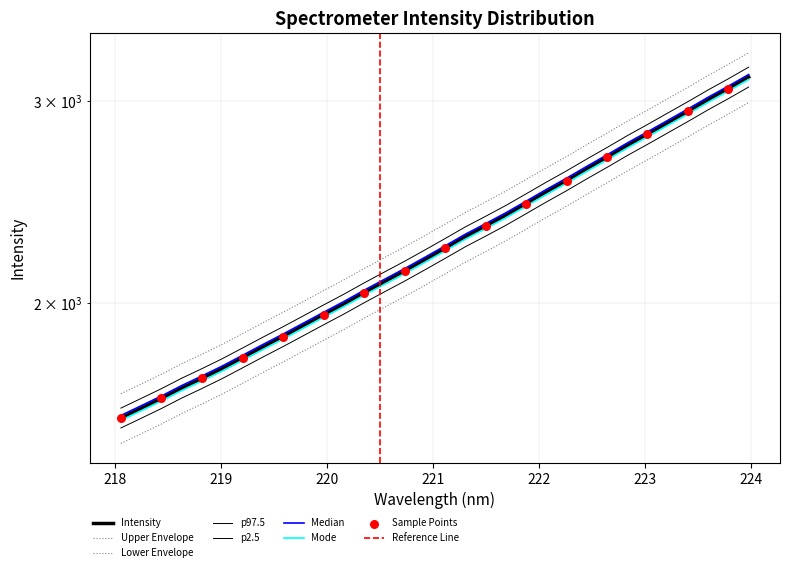

What is the ratio of the value at 219.3979 to the value at 218.8244?

1.1